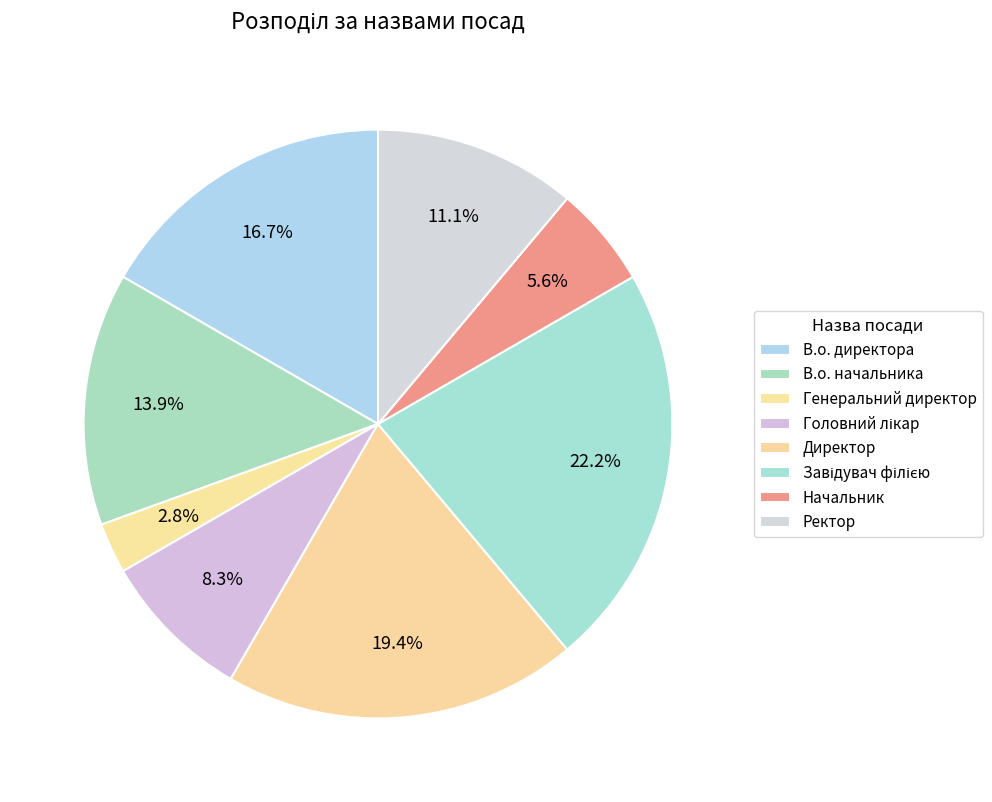

Count the number of slices in the pie.

8